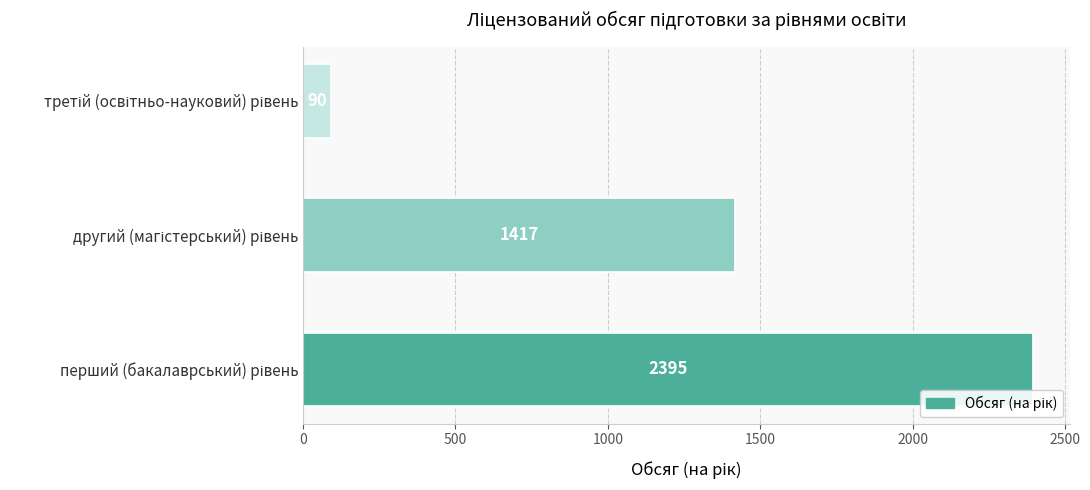

What is the average value?

1301